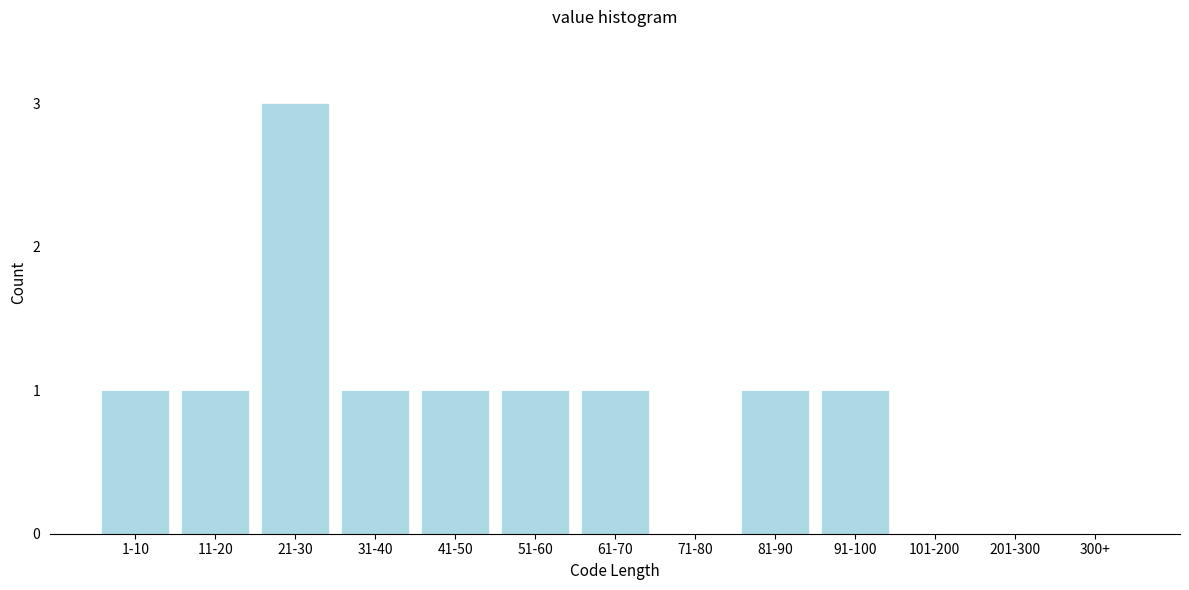

Reading left to right, what are all the values shown in this chart?

1-10=1	11-20=1	21-30=3	31-40=1	41-50=1	51-60=1	61-70=1	71-80=0	81-90=1	91-100=1	101-200=0	201-300=0	300+=0